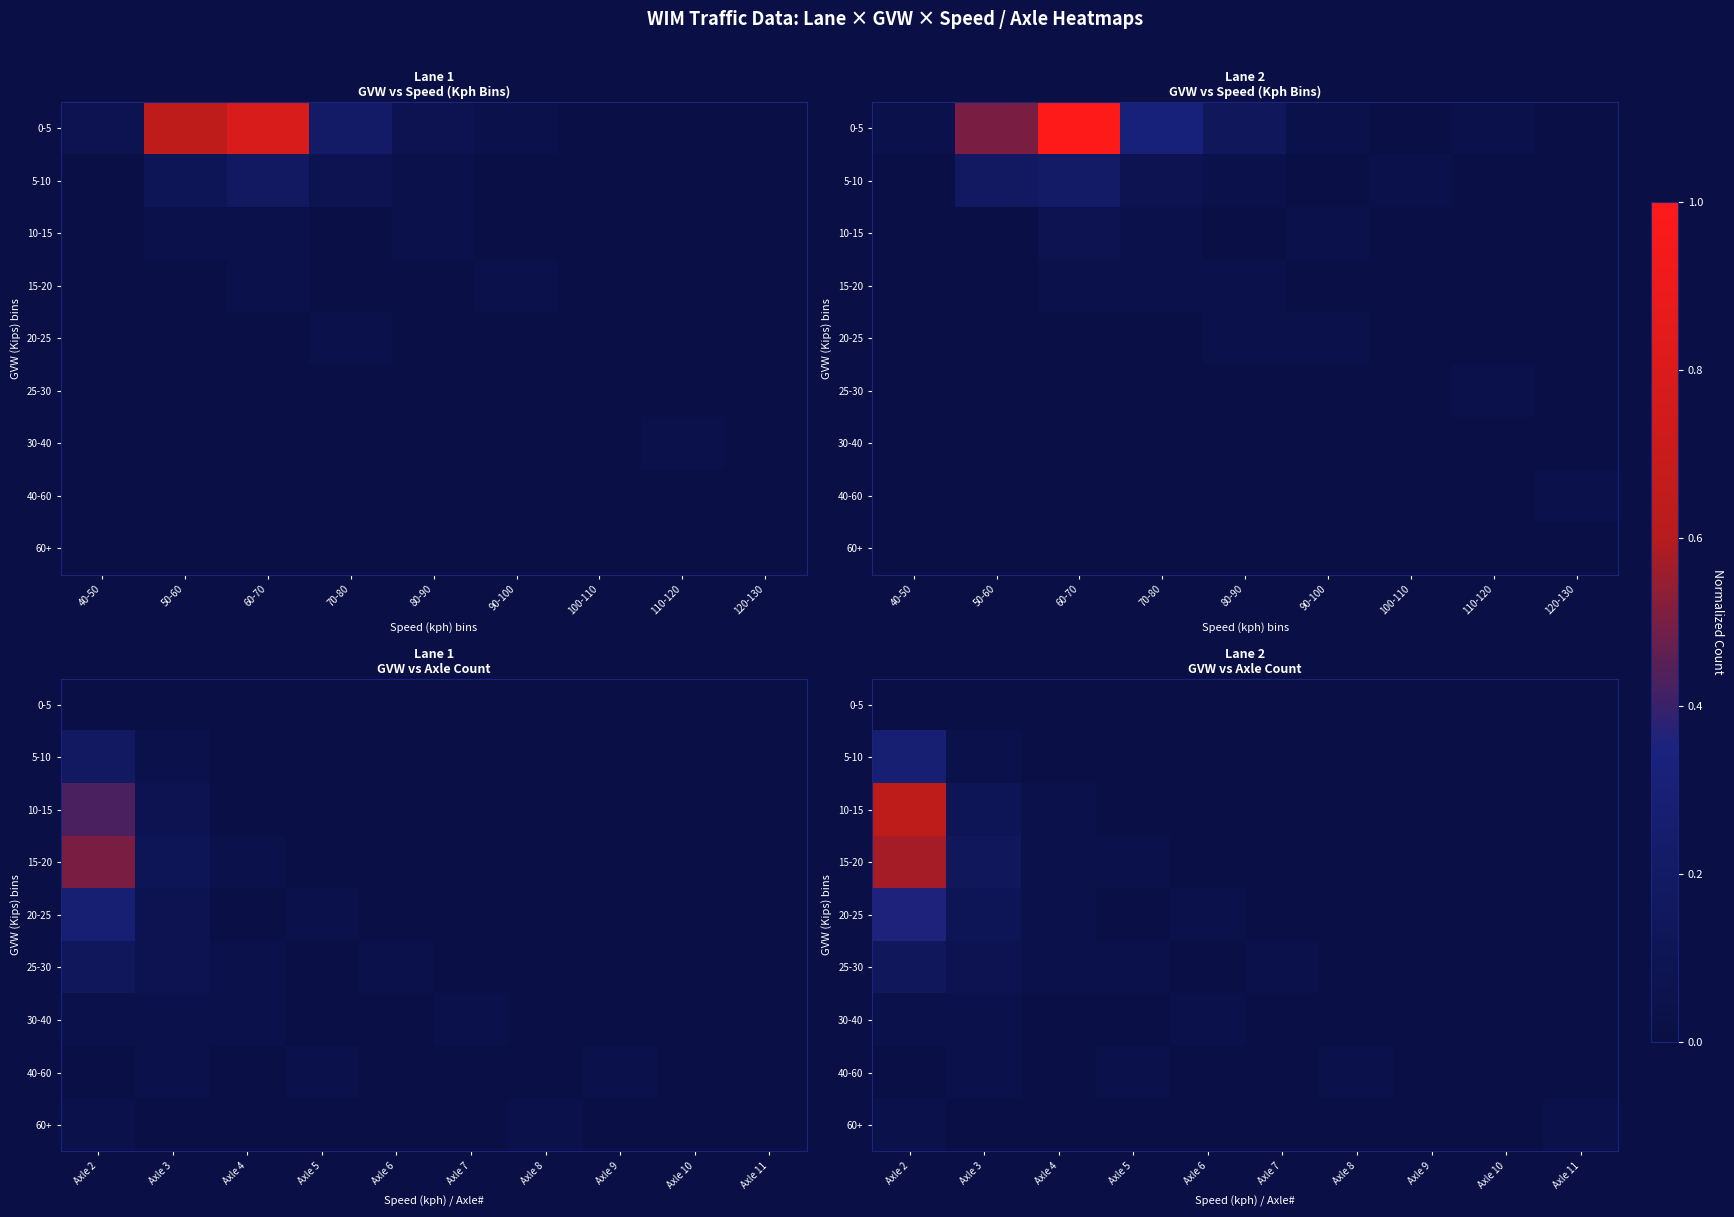

How many series are shown in this chart?

9